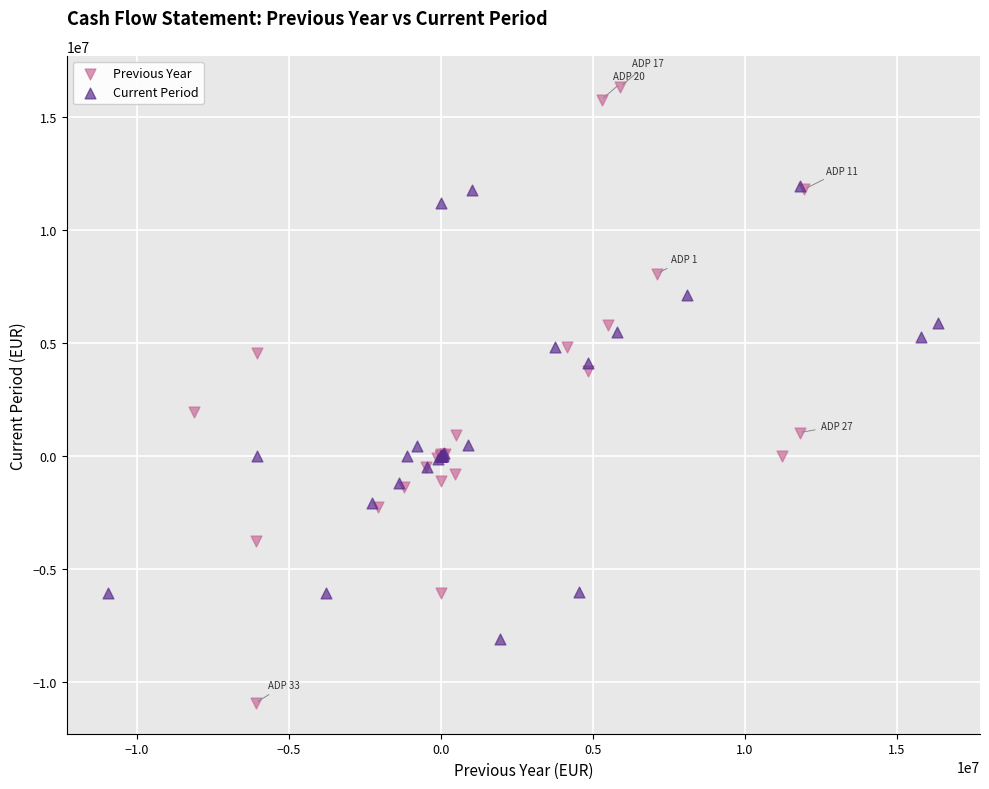

Which series has the largest Y range (max minus min)?

Previous Year